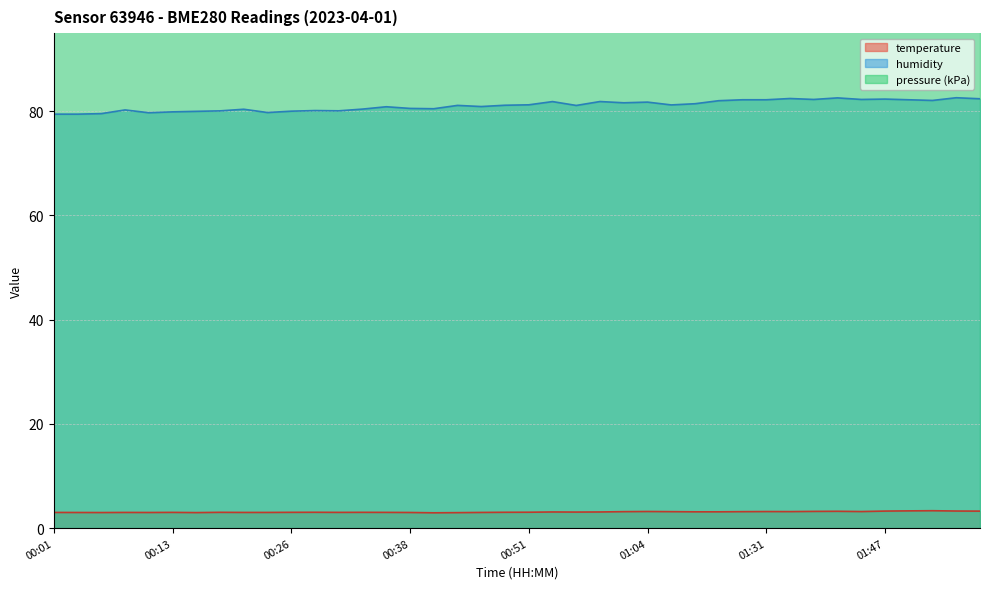

In temperature, how many points are lower than both neighbors (excluding endpoints)?

8